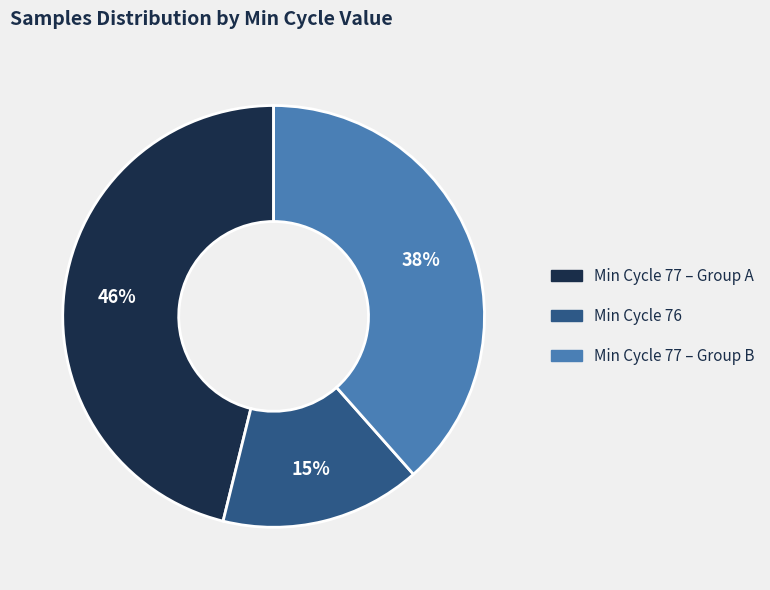

Is there a majority slice in this chart?

No